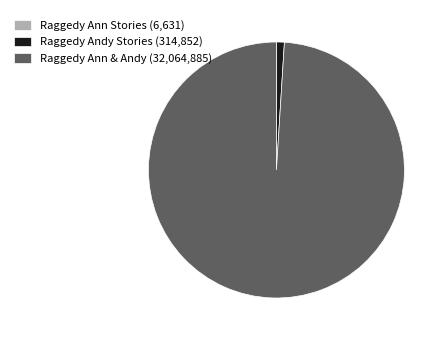

Do Raggedy Andy Stories (314,852) and Raggedy Ann & Andy (32,064,885) together represent more than half of the pie?

Yes